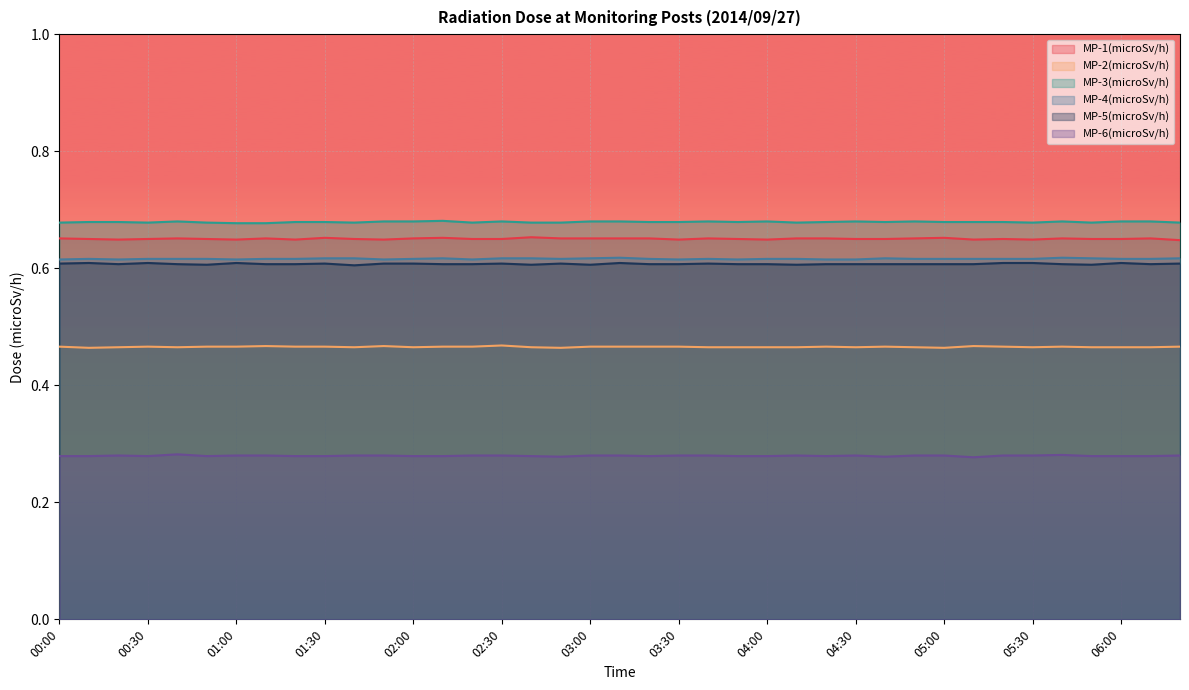

In MP-6(microSv/h), how many points are higher than both neighbors (excluding endpoints)?

5